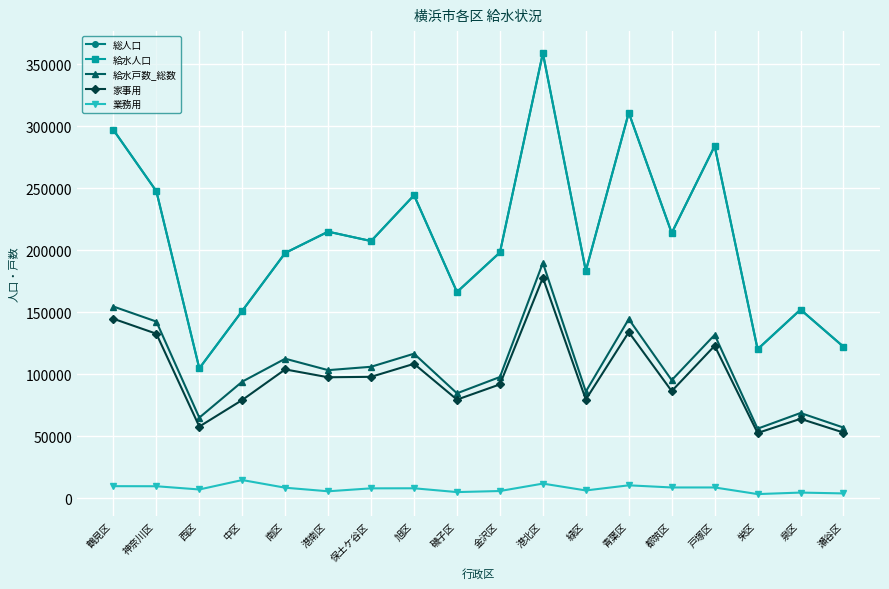

True or false: 給水人口 has more than 1 points higher than both neighbors.

True